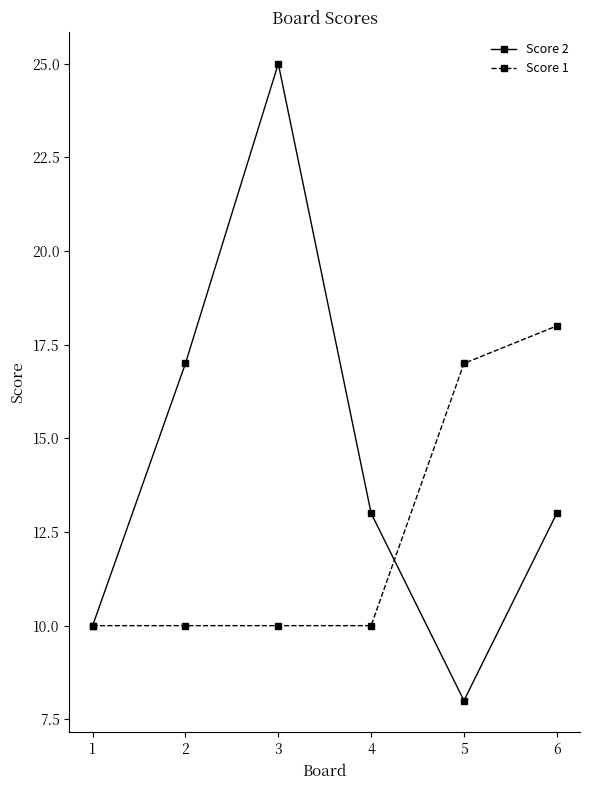

What are all the series names shown in the legend?

Score 2, Score 1